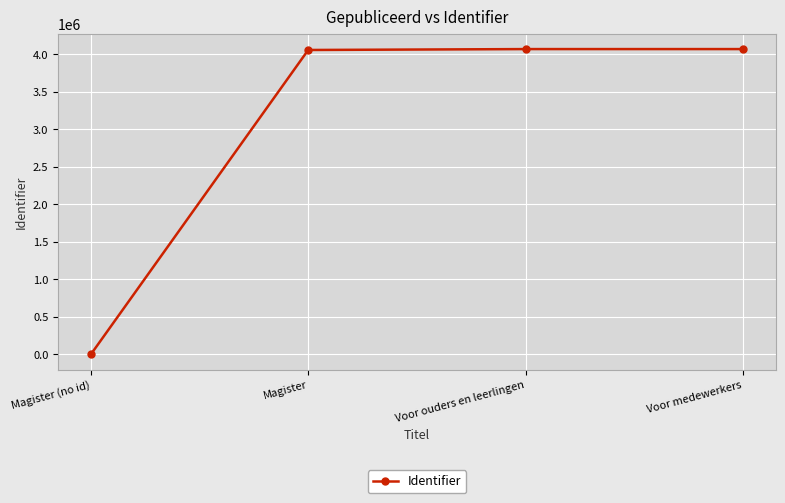

How many series are shown in this chart?

1